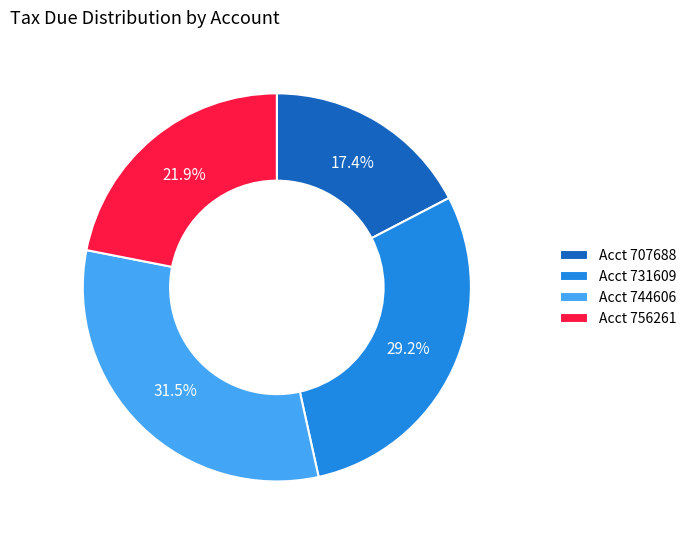

Which has a higher value, Acct 731609 or Acct 756261?

Acct 731609